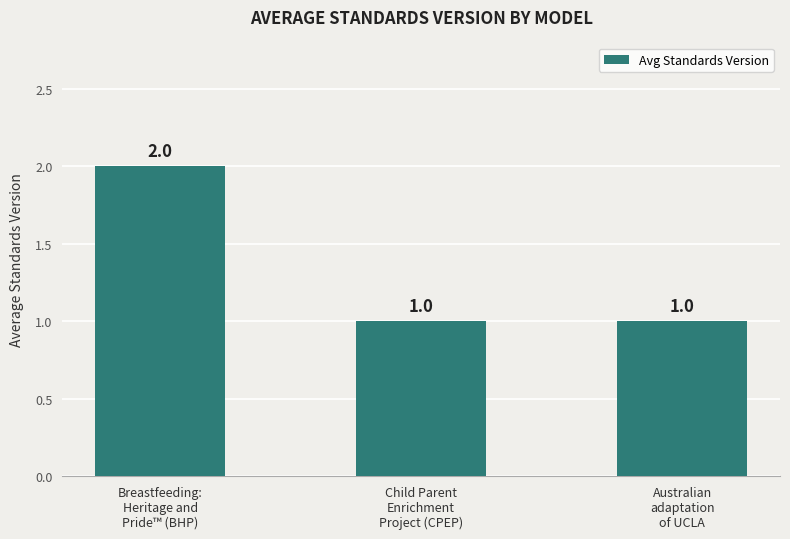

What is the label of the 3rd bar from the left?

Australian
adaptation
of UCLA